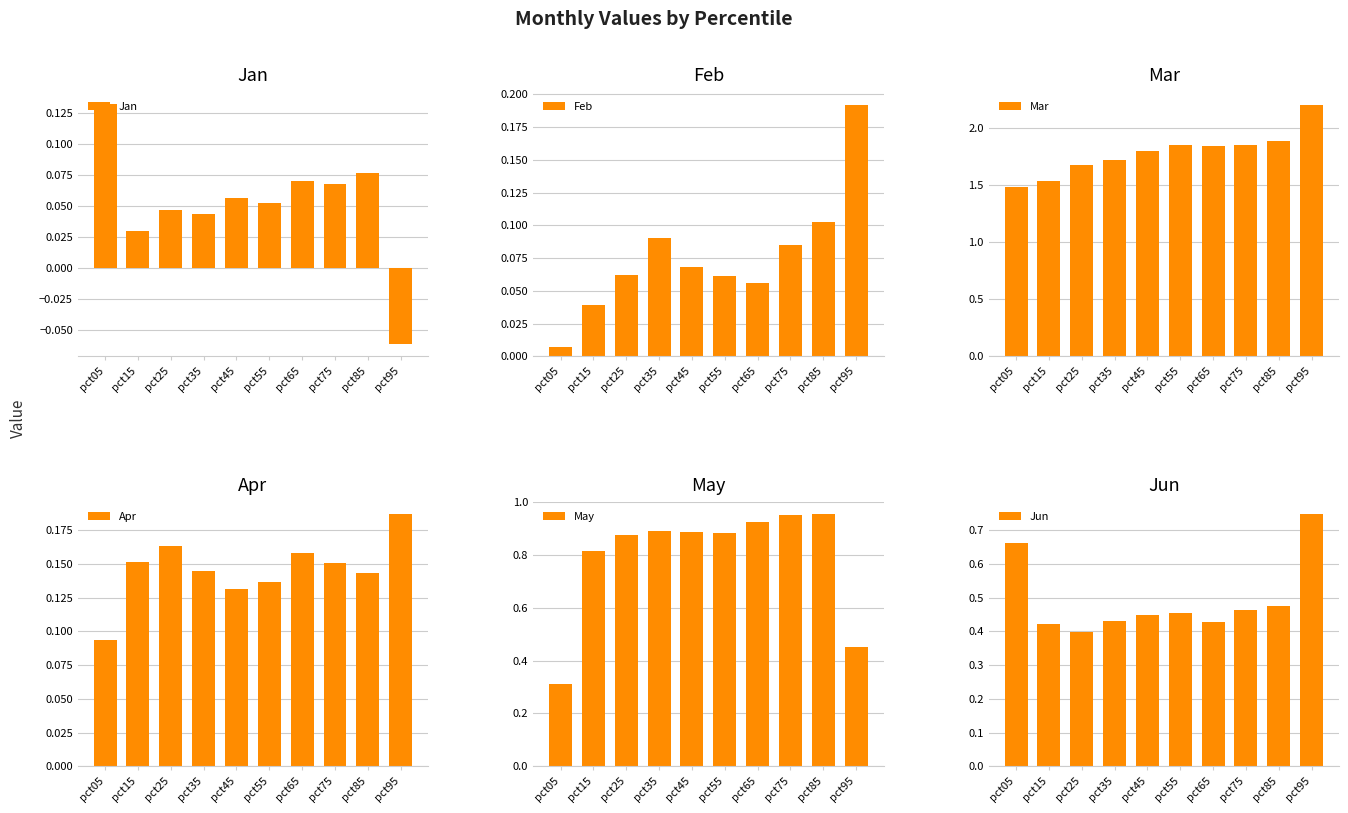

At which category does the chart reach its minimum across all series?

pct95